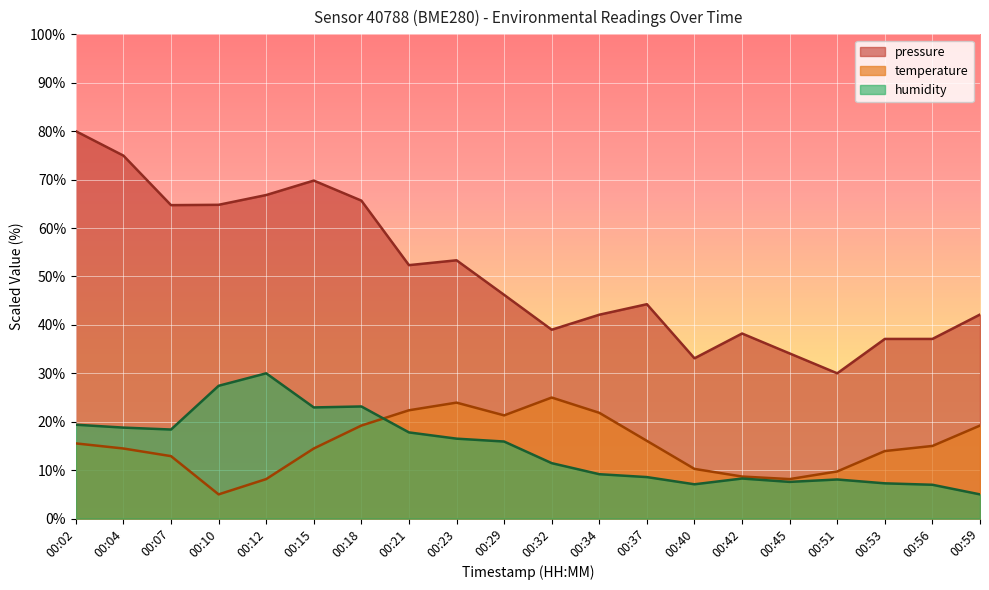

What is the spread (max minus min) of values at 00:23?

36.8